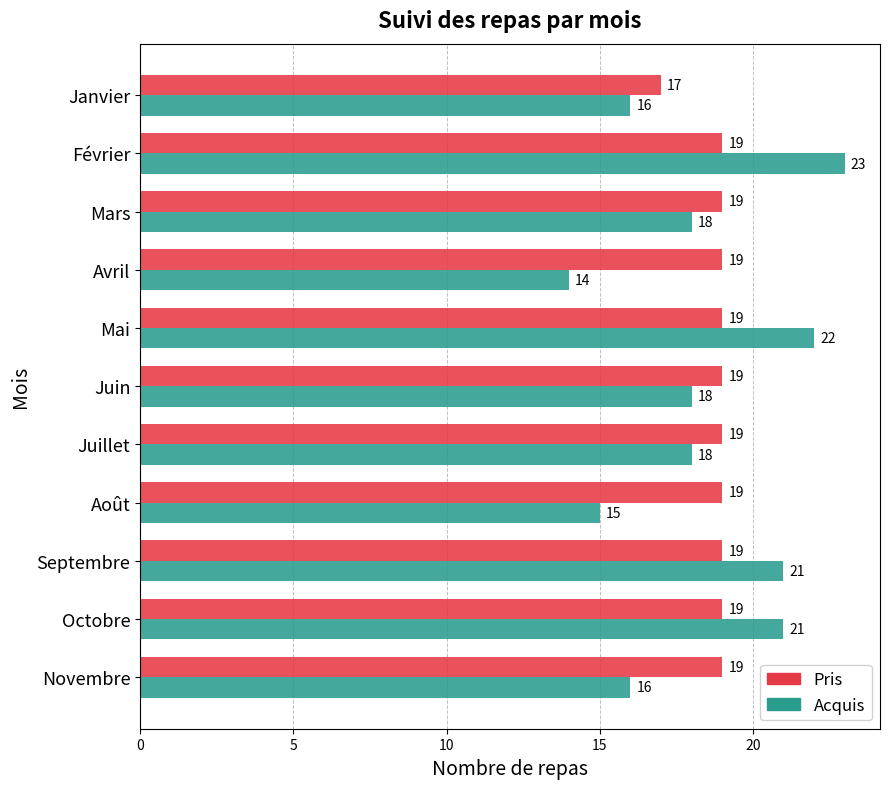

What is the maximum value shown in the chart?

23